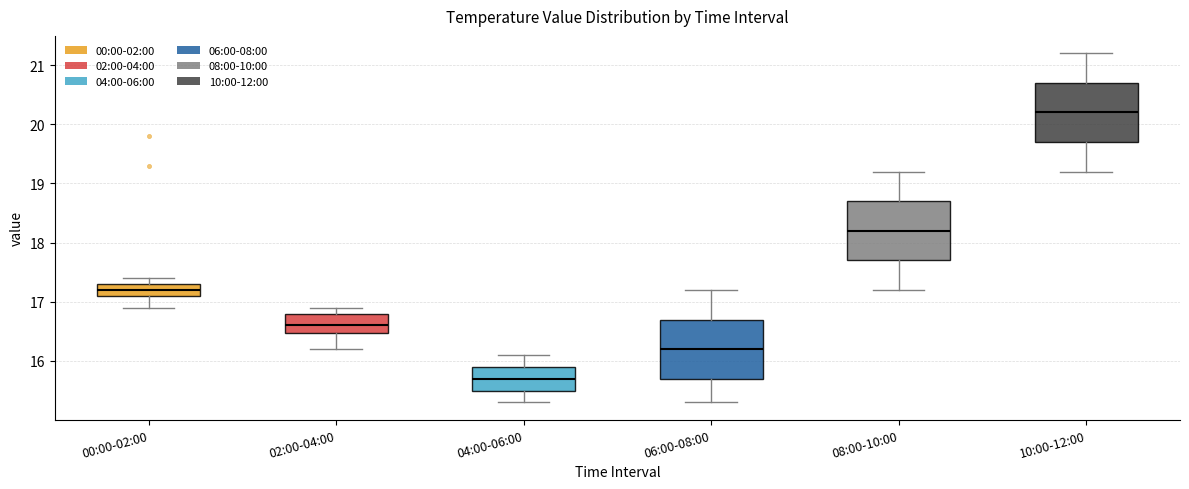

Reading left to right, read every box against the y-axis: the position of its median line, the range the box covers, and the ends of its whiskers. The values are not printed on the chart, so give them approximately, as read against the axis.

00:00-02:00: median 17.2, box 17.1 to 17.3, whiskers 16.9 to 17.4
02:00-04:00: median 16.6, box 16.5 to 16.8, whiskers 16.2 to 16.9
04:00-06:00: median 15.7, box 15.5 to 15.9, whiskers 15.3 to 16.1
06:00-08:00: median 16.2, box 15.7 to 16.7, whiskers 15.3 to 17.2
08:00-10:00: median 18.2, box 17.7 to 18.7, whiskers 17.2 to 19.2
10:00-12:00: median 20.2, box 19.7 to 20.7, whiskers 19.2 to 21.2